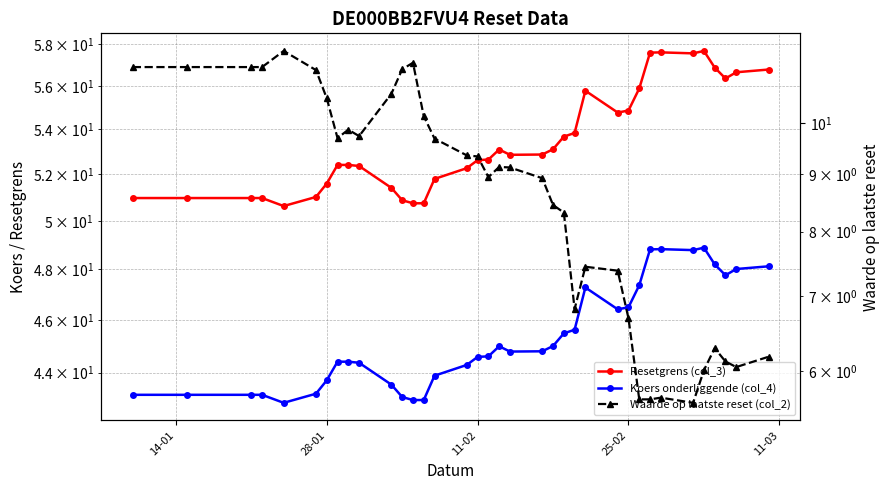

True or false: Koers onderliggende (col_4) and Waarde op laatste reset (col_2) cross at least once.

False